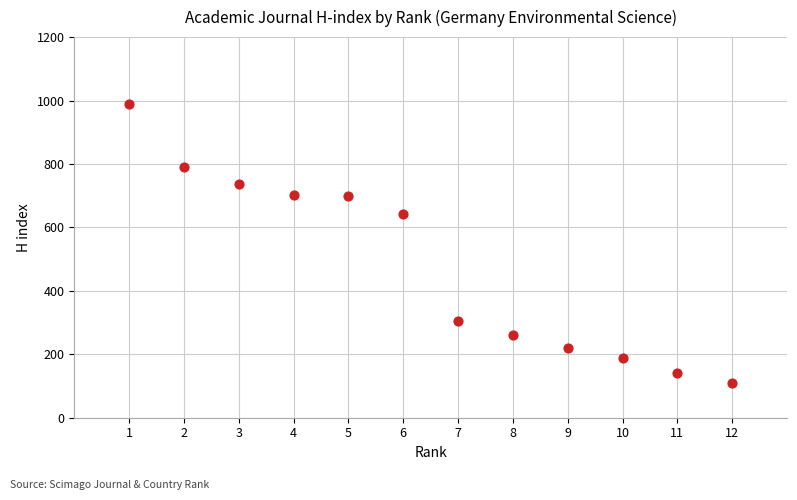

What is the range of X values (max minus min)?

11